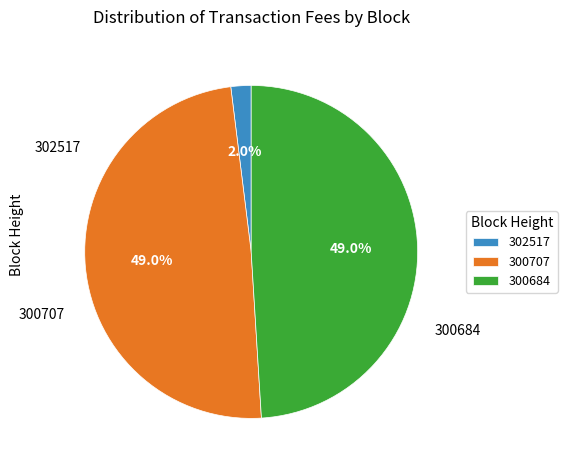

Between 300707 and 302517, which is larger?

300707